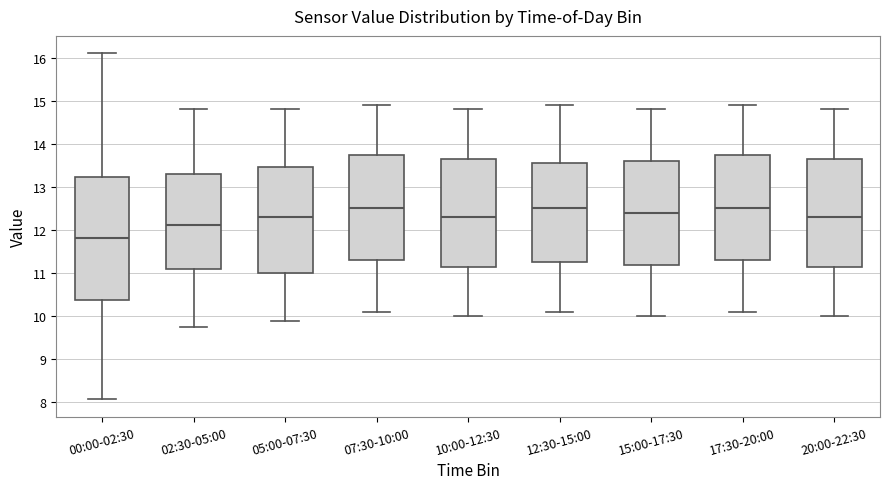

Where is the upper edge of the box for 07:30-10:00 on the y-axis? The values are not printed on the chart, so give them approximately, as read against the axis.

13.8